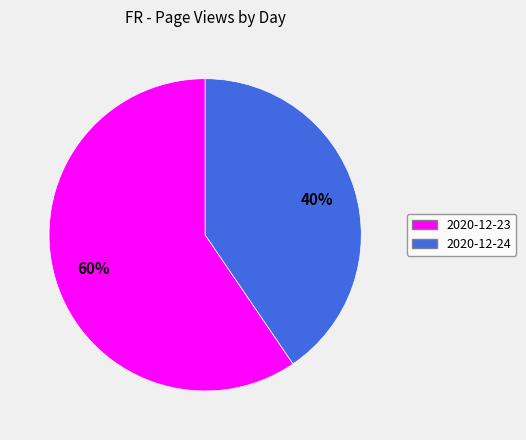

Count the number of slices in the pie.

2